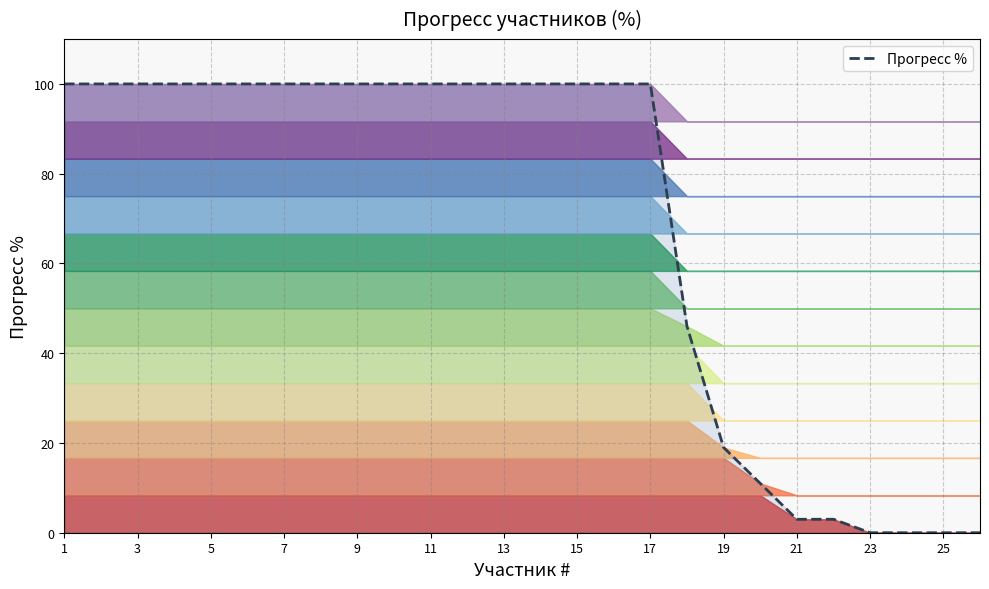

How many data points are less than 100?

9